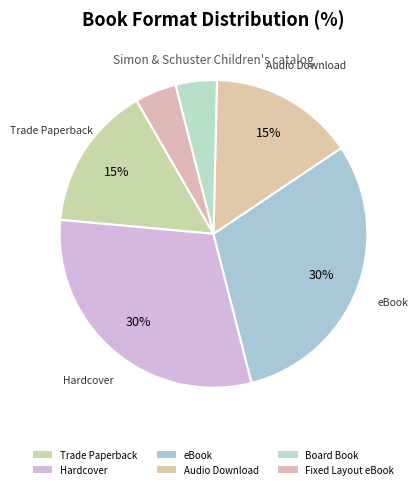

True or false: Board Book accounts for 1% of the total.

False